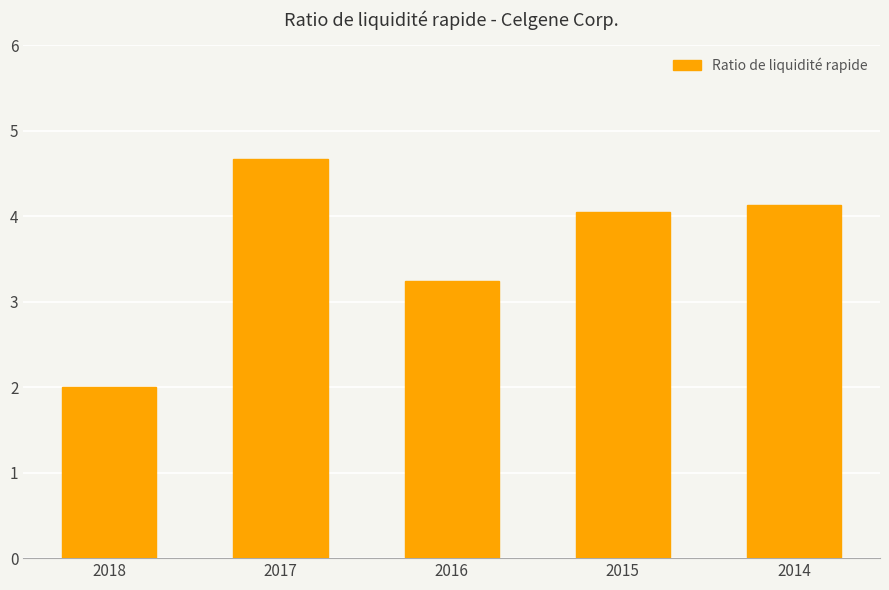

What is the minimum value shown in the chart?

2.0